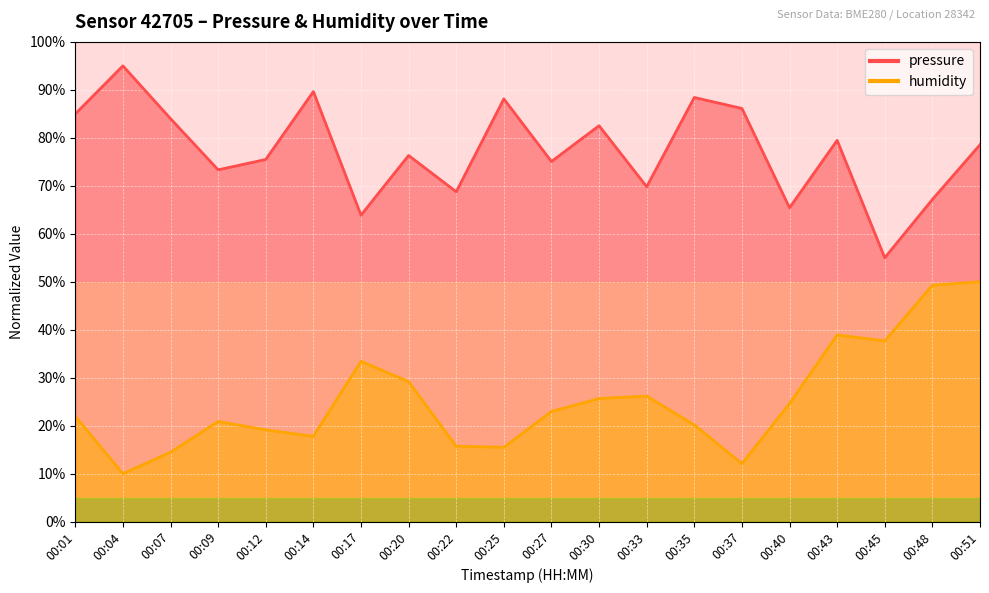

Which series has the widest spread of values?

pressure